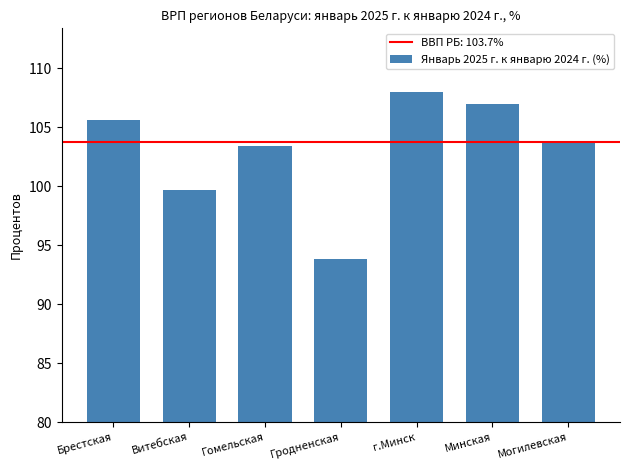

The chart shows a value of 99.7 at Витебская. True or false?

True